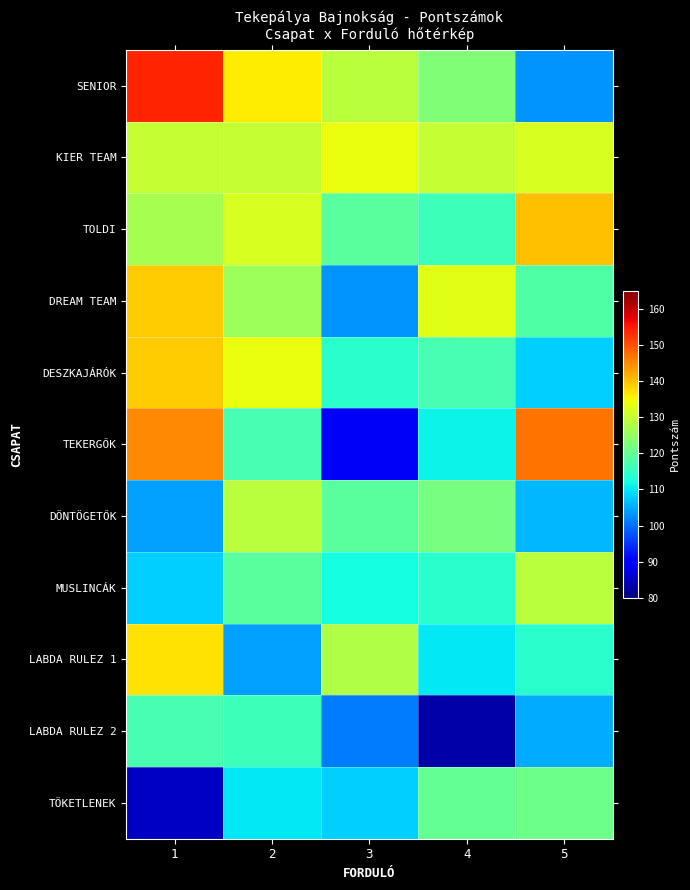

How many distinct data groups are displayed?

11